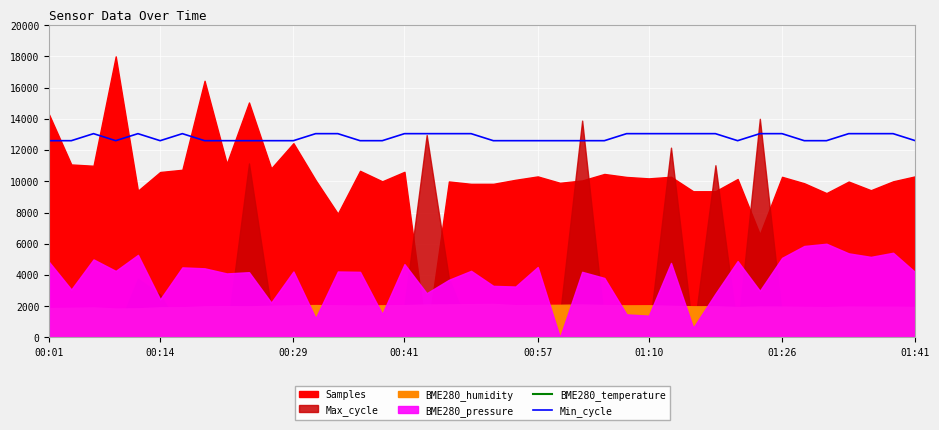

What is the label of the 13th point from the left?

12